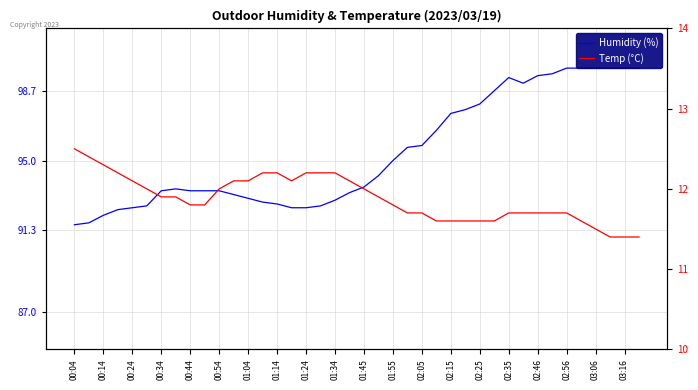

What is the difference between the maximum and minimum values in the Temp (°C) series?

1.1